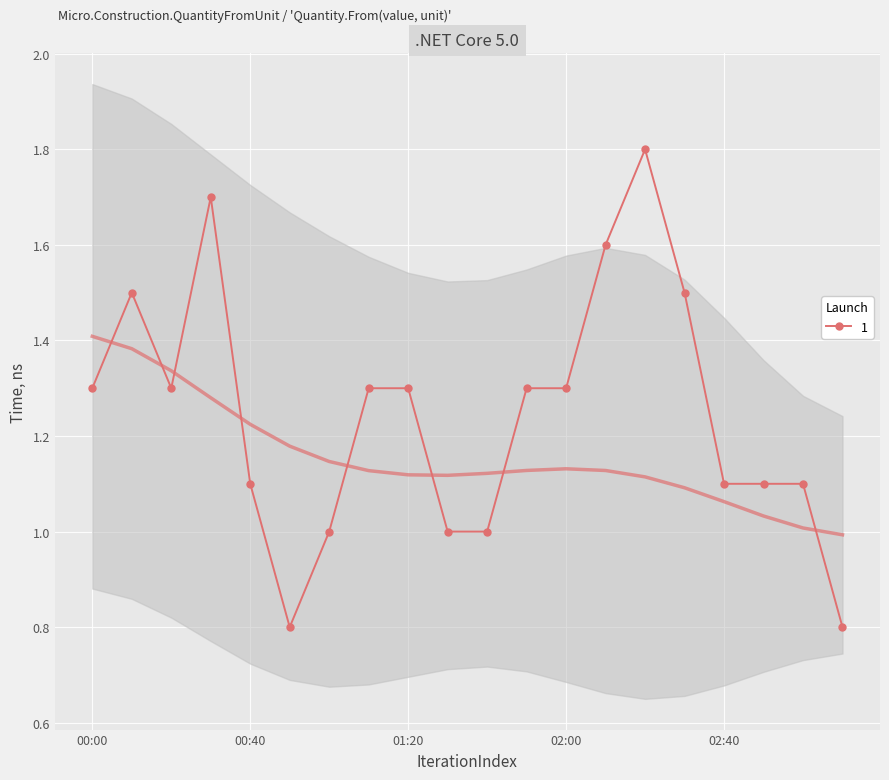

The 1 series shows 1.3 at 00:00. True or false?

True